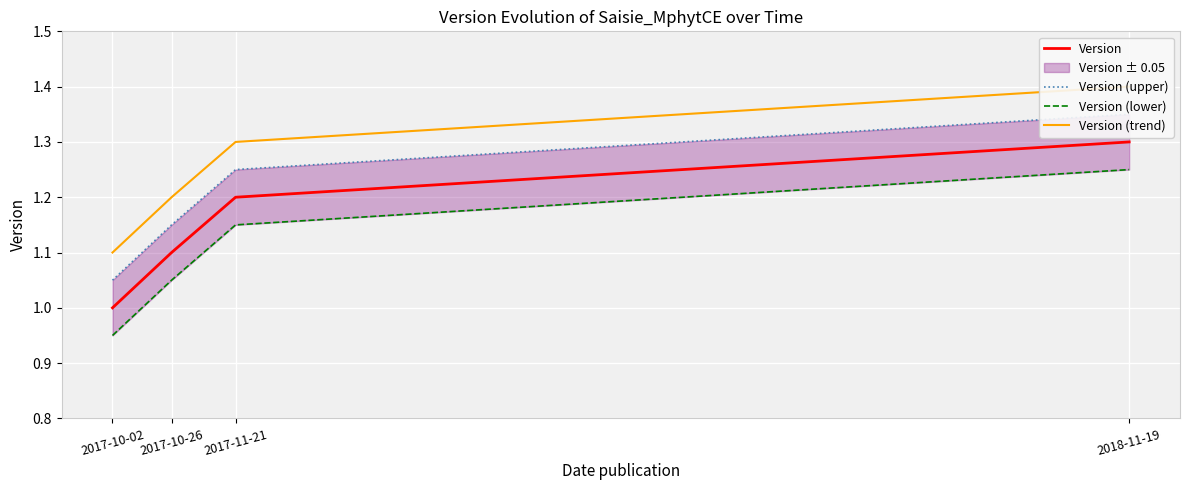

What is the approximate value of Version (lower) at 2017-10-26?

1.1